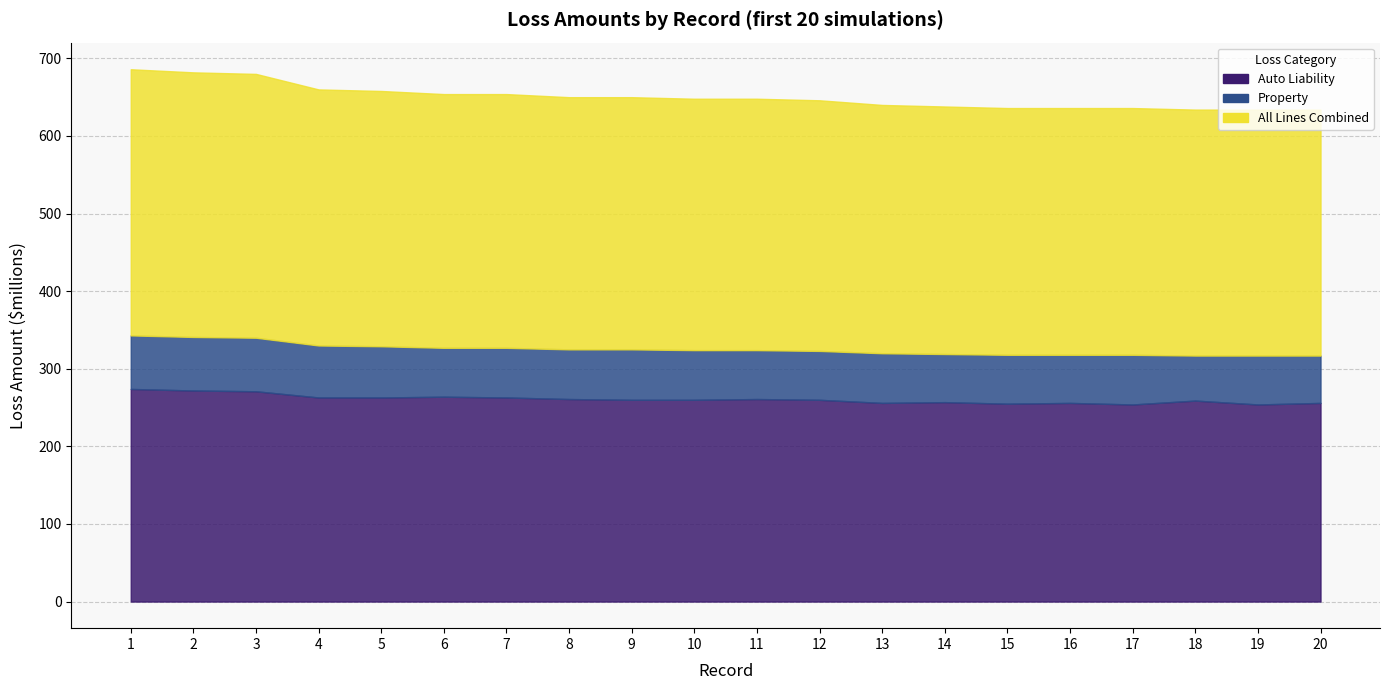

What is the difference between the maximum and minimum values in the Auto Liability series?

20